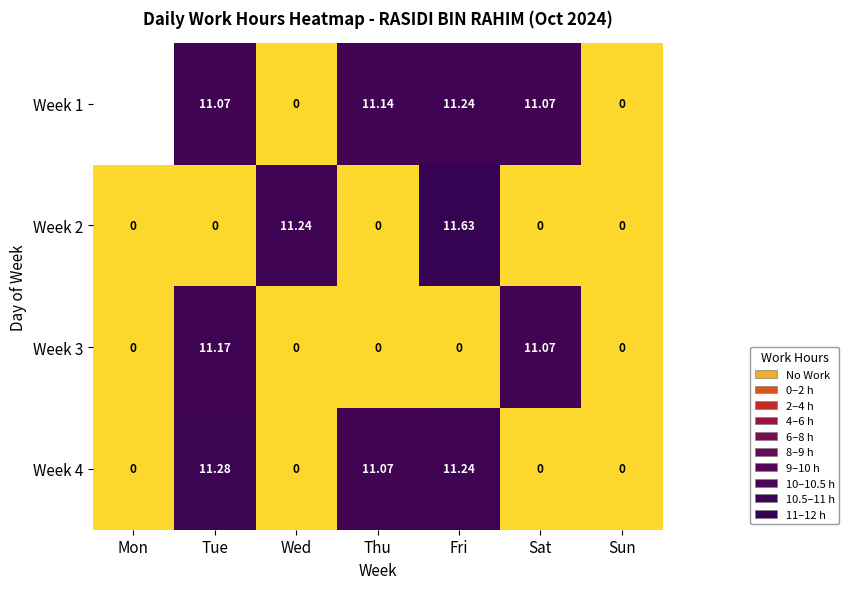

Is the value of Week 3 at Mon greater than the value of Week 4 at Fri?

No